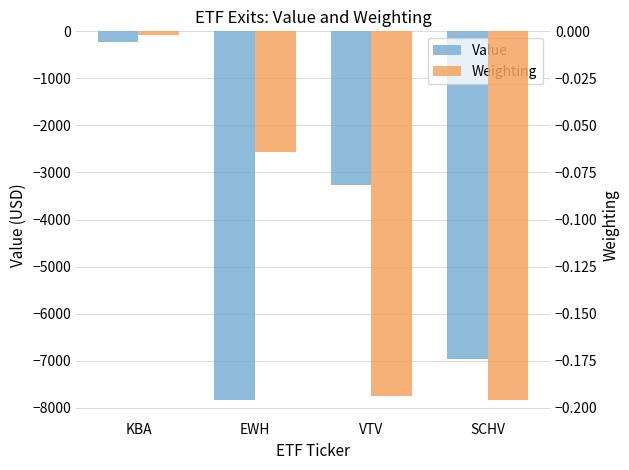

Which category has the highest value in the Value series?

KBA